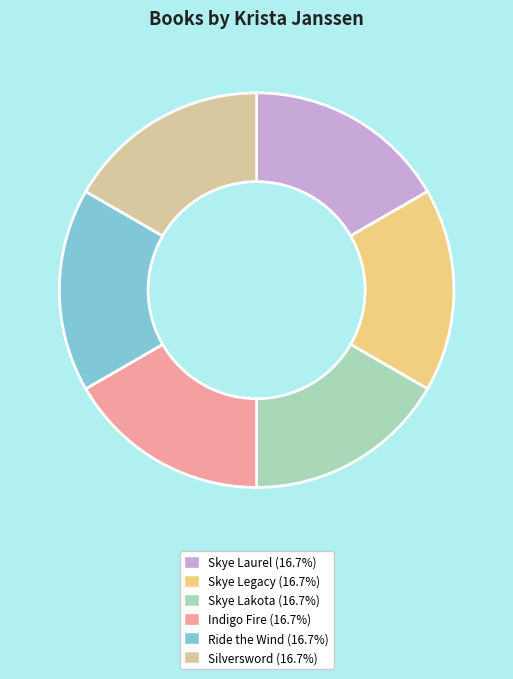

How many slices are in this pie chart?

6